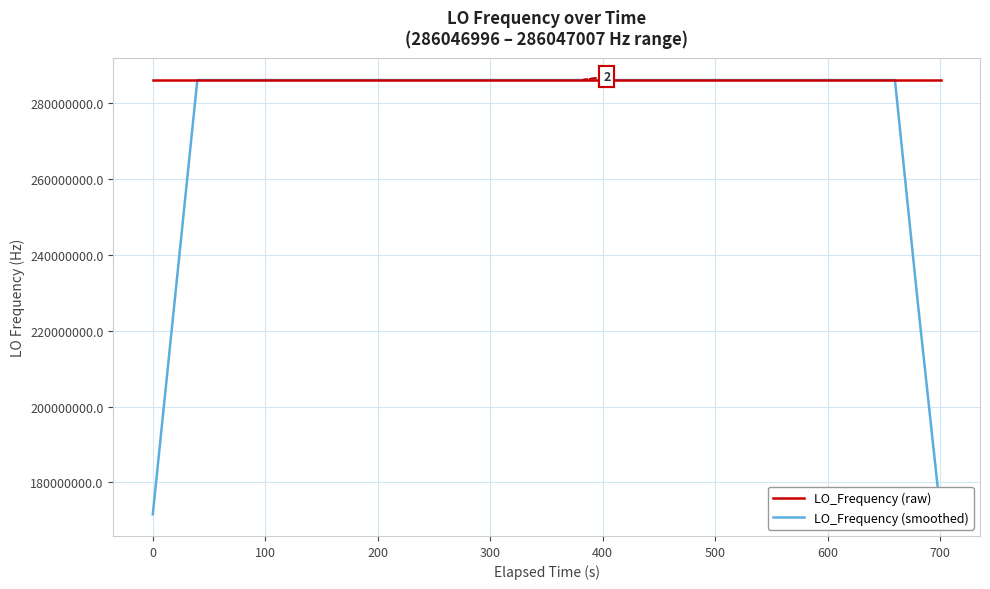

What is the maximum value for LO_Frequency (smoothed)?

286047003.8